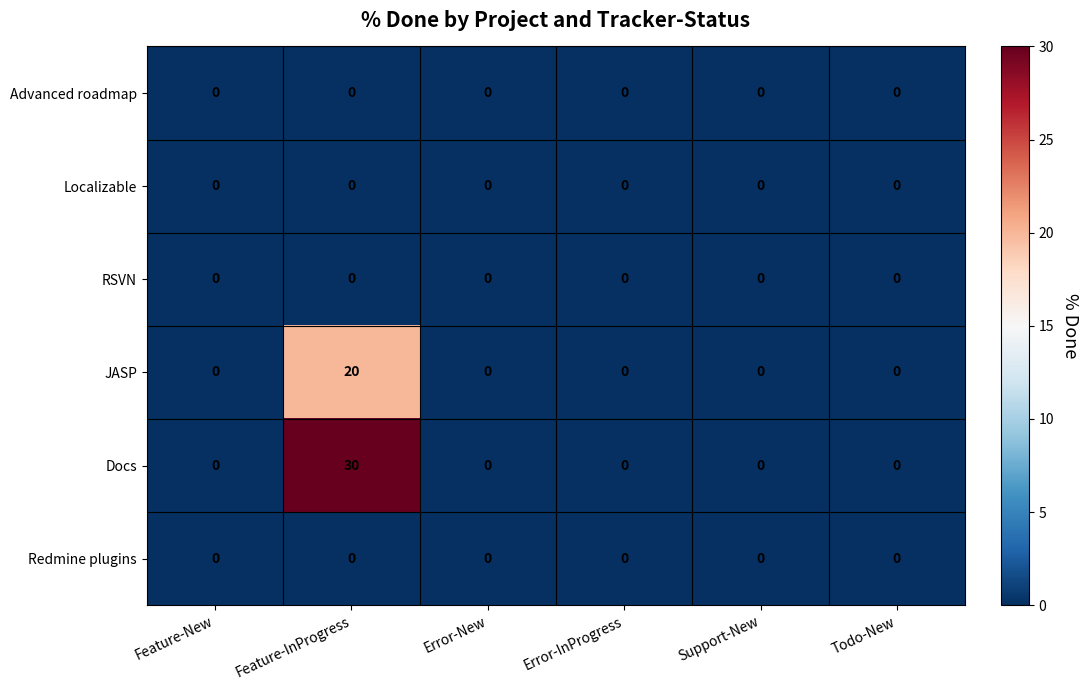

Which series has the widest spread of values?

Docs